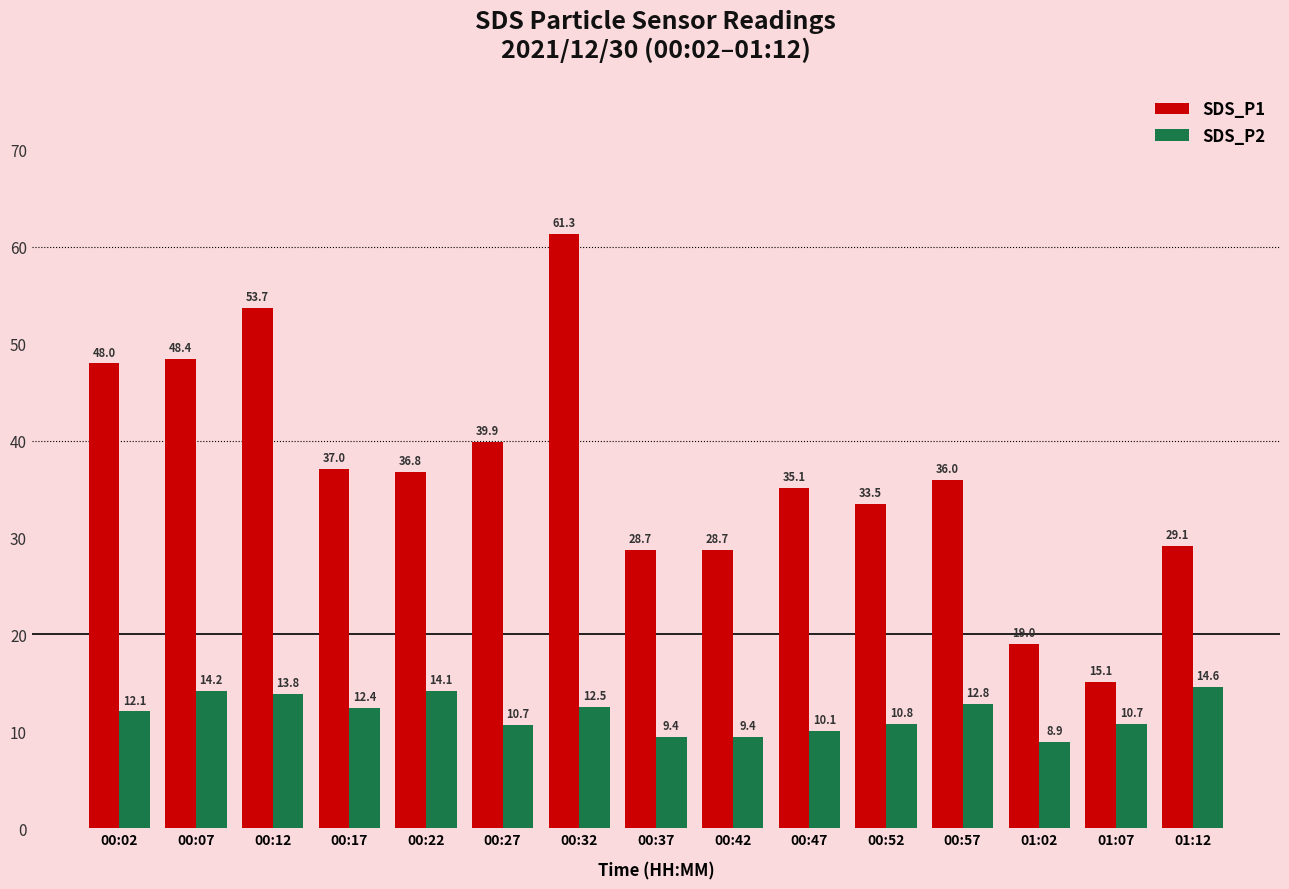

Is it true that SDS_P2 equals 10.7 at 01:07?

True